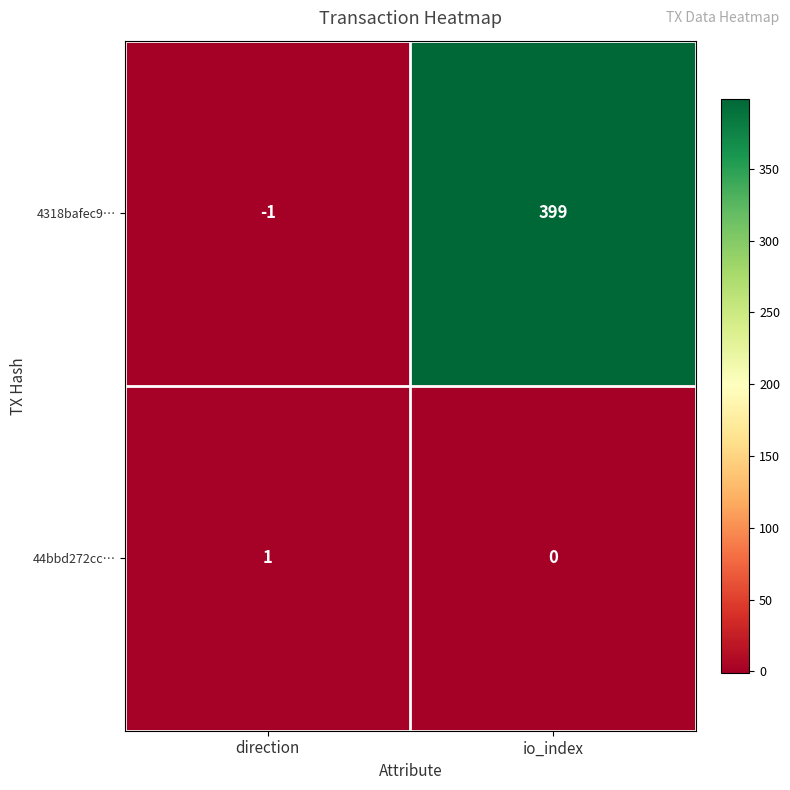

What is the difference between the highest and lowest values at direction?

2